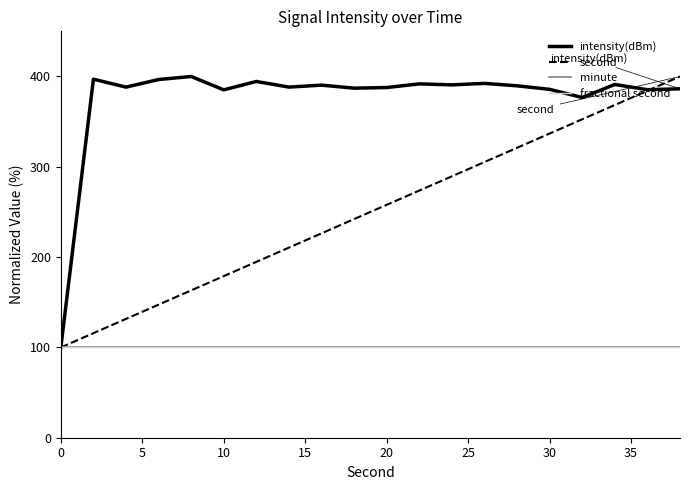

What is the value of the intensity(dBm) point at the 18th from the left?

391.2